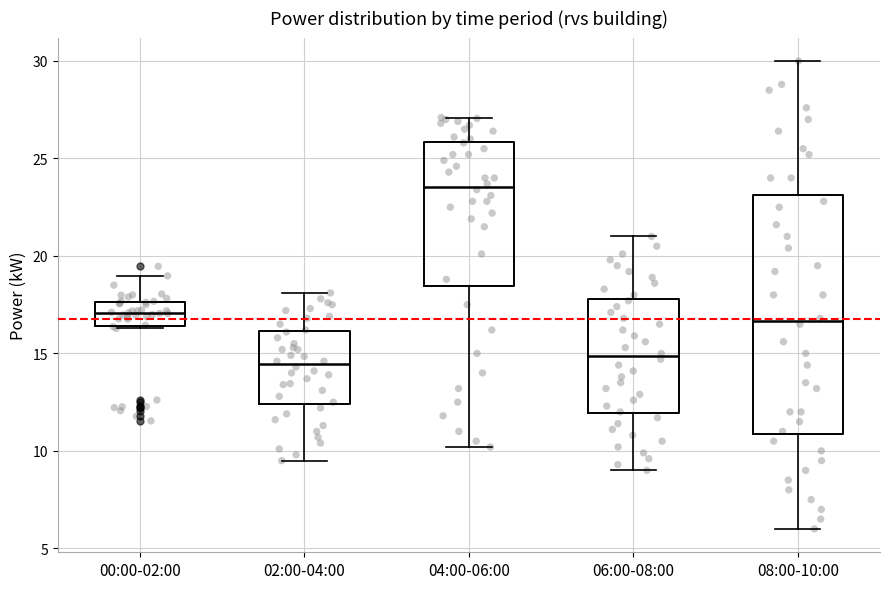

Reading left to right, read every box against the y-axis: the position of its median line, the range the box covers, and the ends of its whiskers. The values are not printed on the chart, so give them approximately, as read against the axis.

00:00-02:00: median 17.0, box 16.5 to 17.5, whiskers 16.5 to 19.0
02:00-04:00: median 14.5, box 12.5 to 16.0, whiskers 9.5 to 18.0
04:00-06:00: median 23.5, box 18.5 to 26.0, whiskers 10.0 to 27.0
06:00-08:00: median 15.0, box 12.0 to 18.0, whiskers 9.0 to 21.0
08:00-10:00: median 16.5, box 11.0 to 23.0, whiskers 6.0 to 30.0